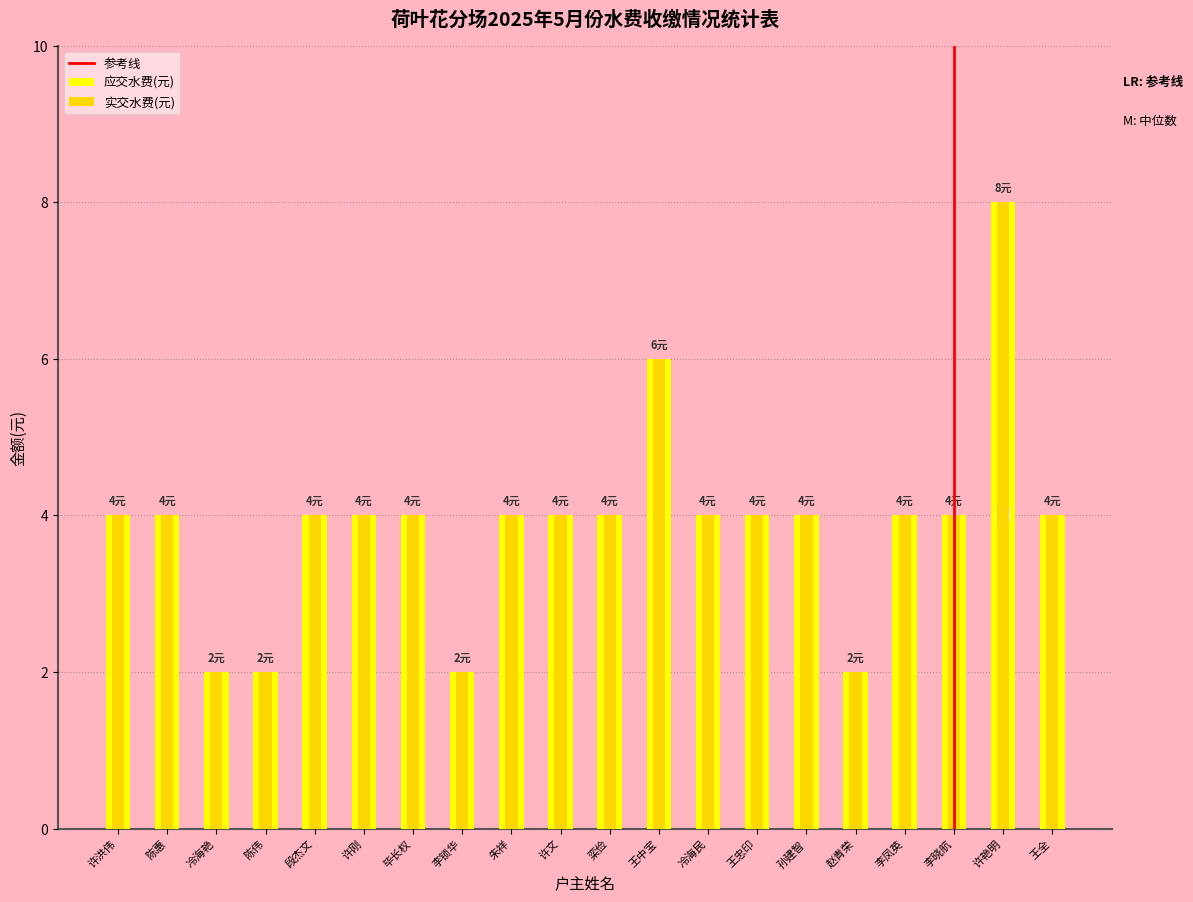

At which label is 实交水费(元) closest to 5?

许洪伟